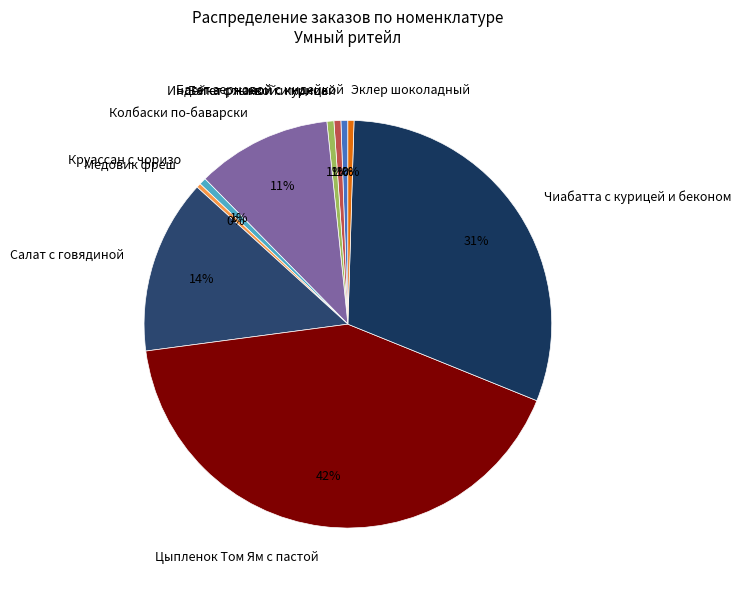

Between Цыпленок Том Ям с пастой and Круассан с чоризо, which is larger?

Цыпленок Том Ям с пастой